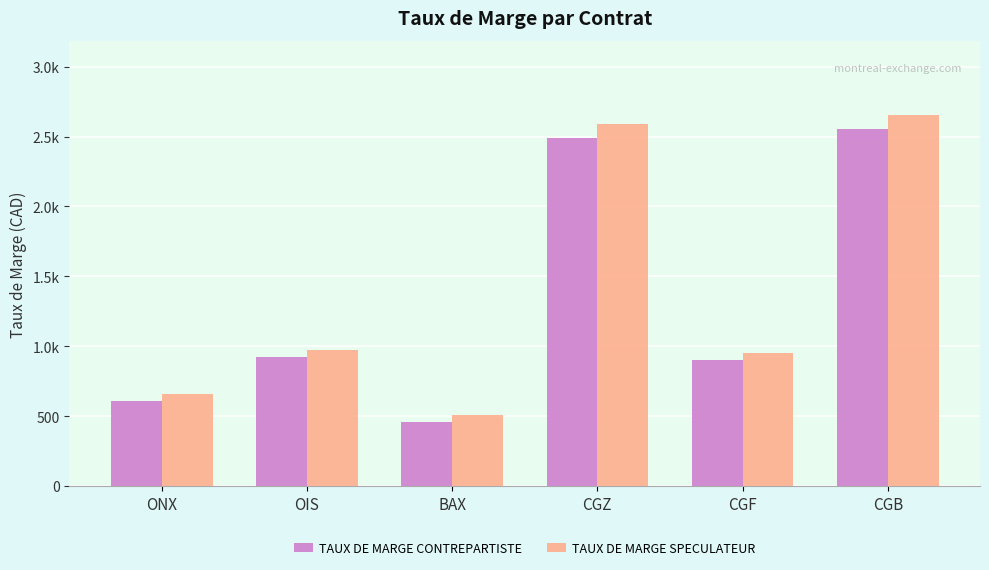

Does the chart contain any negative values?

No